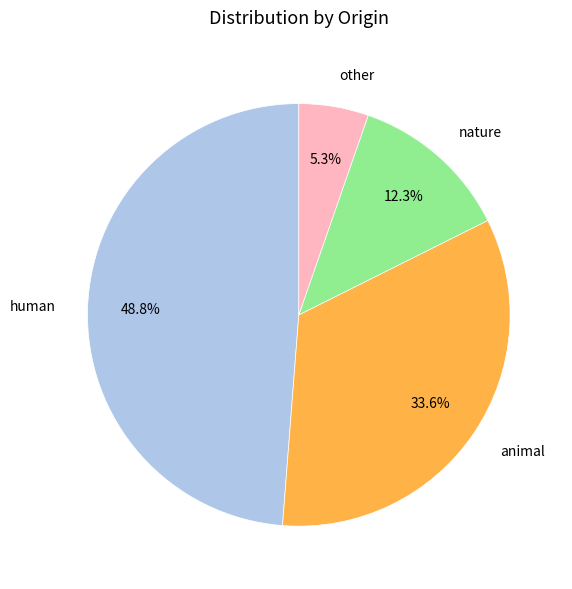

Which has a higher value, nature or other?

nature